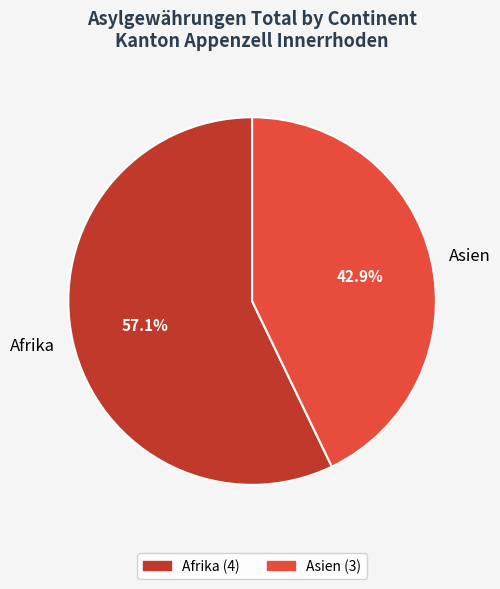

What is the largest slice in the pie chart?

Afrika